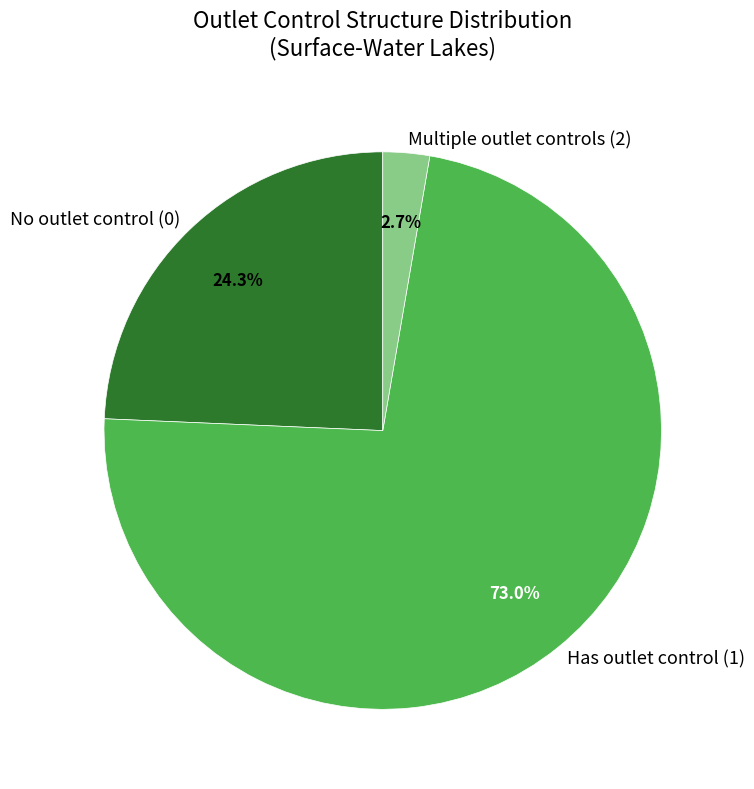

Does Has outlet control (1) represent more than half of the total?

Yes